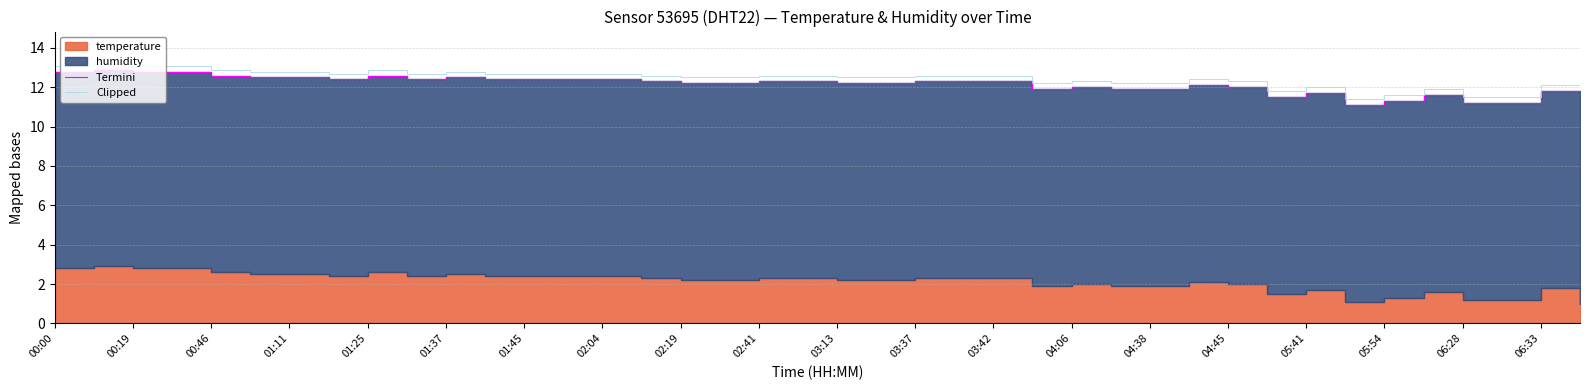

Reading left to right, what are all the values shown in this chart?

Termini: 12.8	12.9	12.8	12.8	12.6	12.5	12.5	12.4	12.6	12.4	12.5	12.4	12.4	12.4	12.4	12.3	12.2	12.2	12.3	12.3	12.2	12.2	12.3	12.3	12.3	11.9	12.0	11.9	11.9	12.1	12.0	11.5	11.7	11.1	11.3	11.6	11.2	11.2	11.8	11.0
Clipped: 13.1	13.2	13.1	13.1	12.9	12.8	12.8	12.7	12.9	12.7	12.8	12.7	12.7	12.7	12.7	12.6	12.5	12.5	12.6	12.6	12.5	12.5	12.6	12.6	12.6	12.2	12.3	12.2	12.2	12.4	12.3	11.8	12.0	11.4	11.6	11.9	11.5	11.5	12.1	11.3